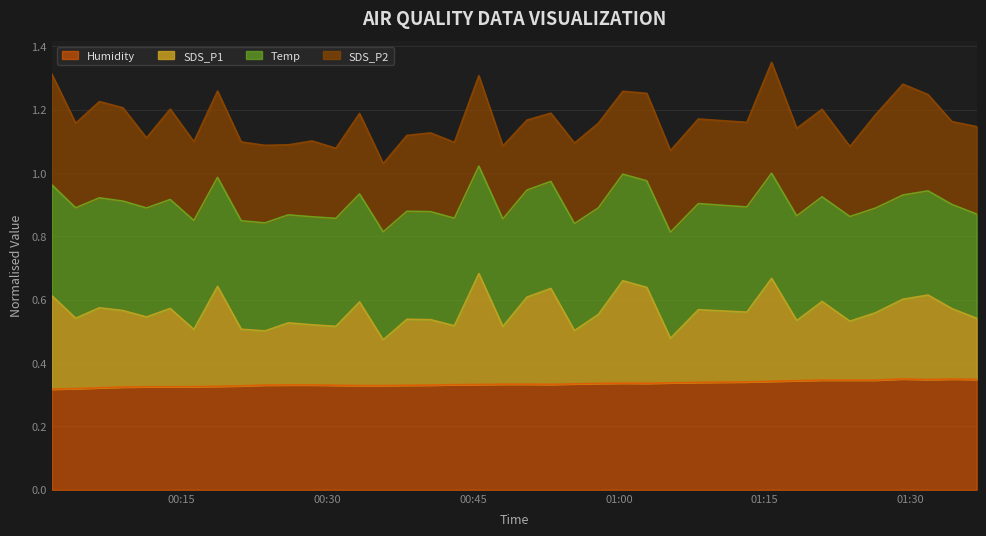

At how many categories does at least one series exceed 0?

38